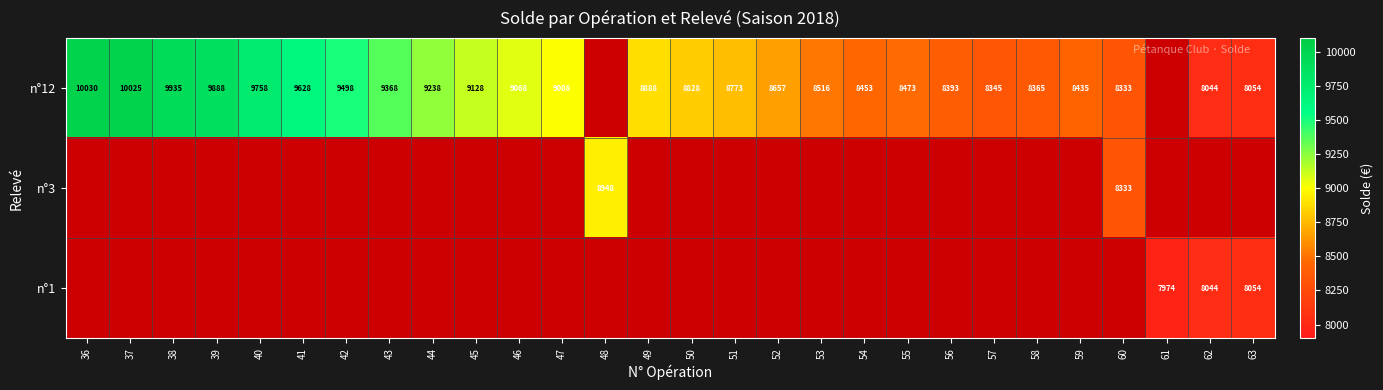

What is the difference between the n°12 values at 46 and 42?

430